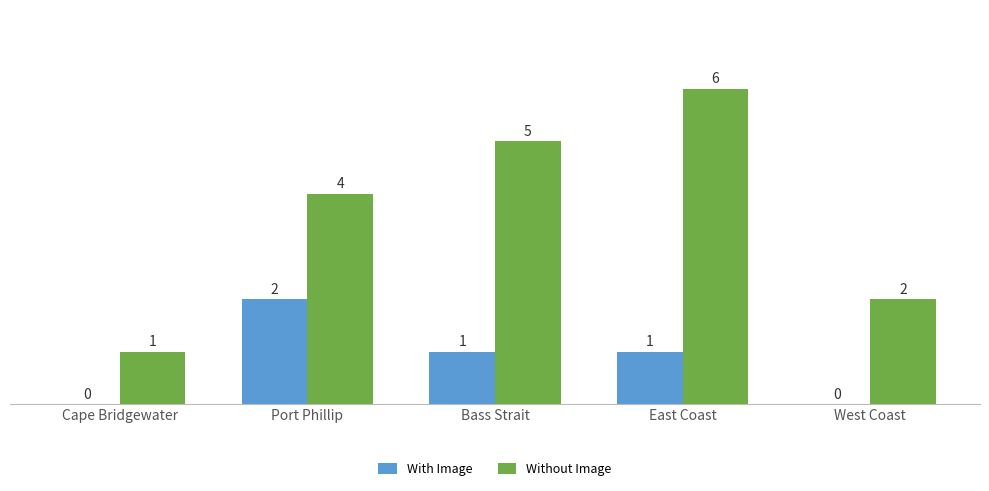

Reading right to left, what are all the values shown in this chart?

With Image: West Coast=0	East Coast=1	Bass Strait=1	Port Phillip=2	Cape Bridgewater=0
Without Image: West Coast=2	East Coast=6	Bass Strait=5	Port Phillip=4	Cape Bridgewater=1